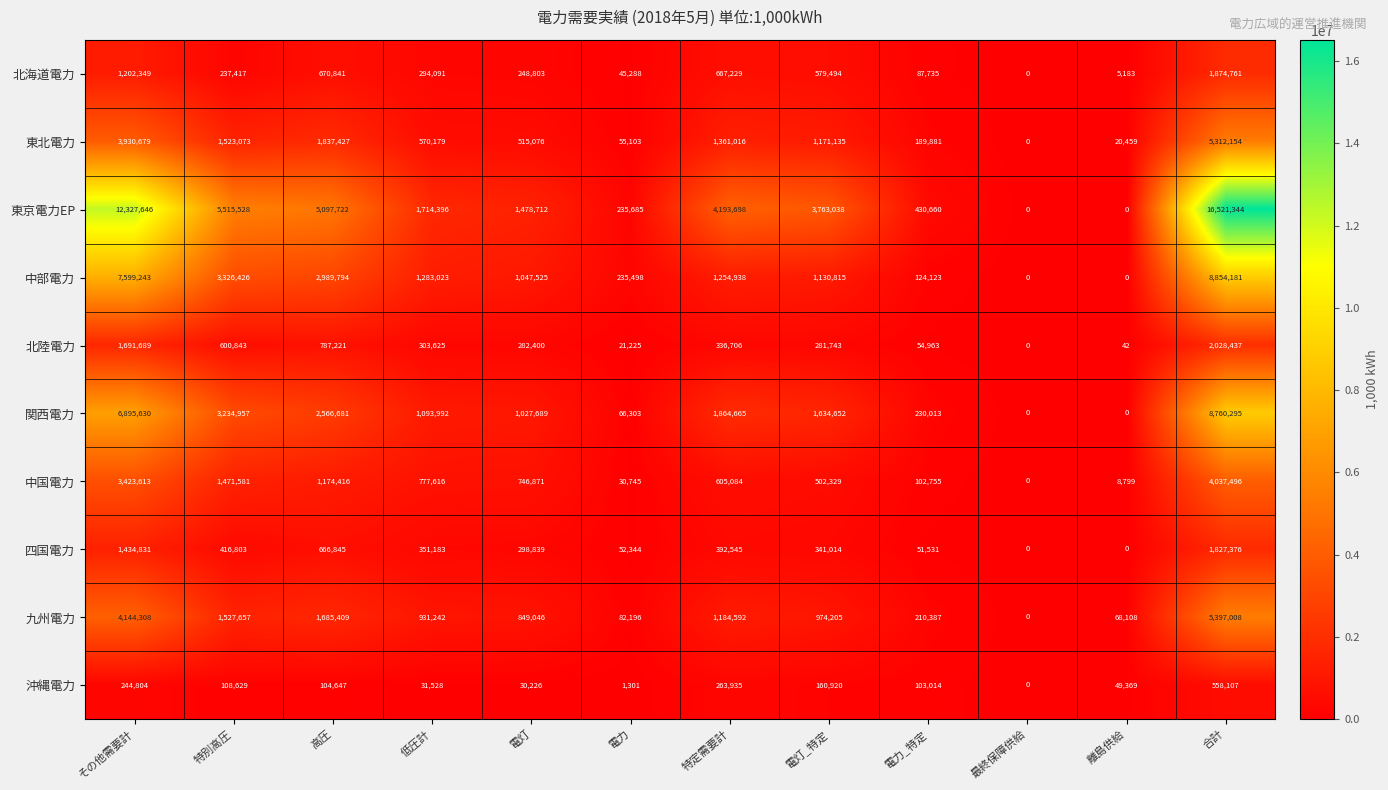

List the series in order of their peak value, lowest first.

沖縄電力, 四国電力, 北海道電力, 北陸電力, 中国電力, 東北電力, 九州電力, 関西電力, 中部電力, 東京電力EP